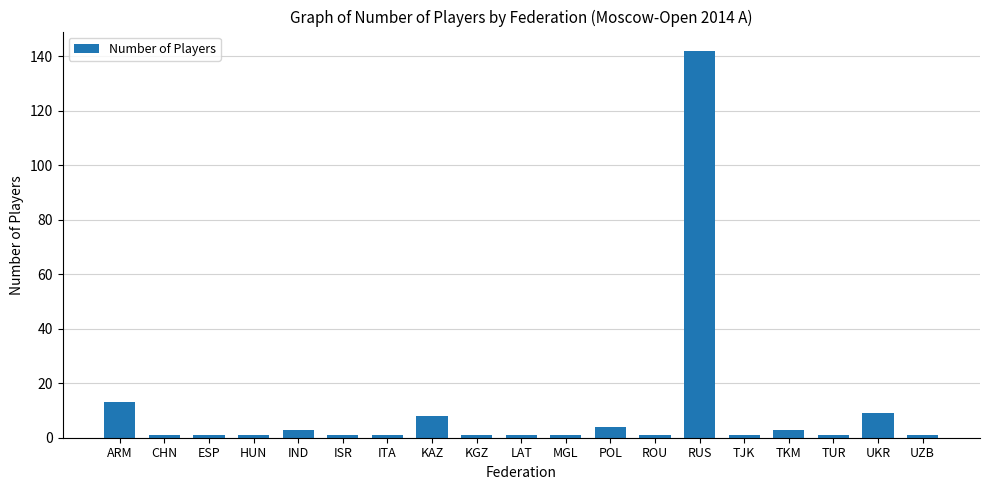

What is the maximum value shown in the chart?

142